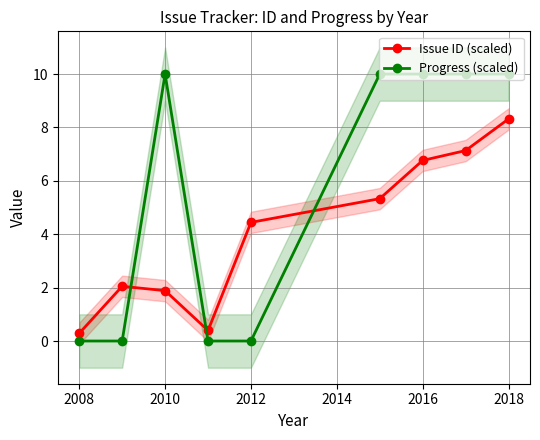

The value of Issue ID (scaled) at 2018 is 8.3. True or false?

True